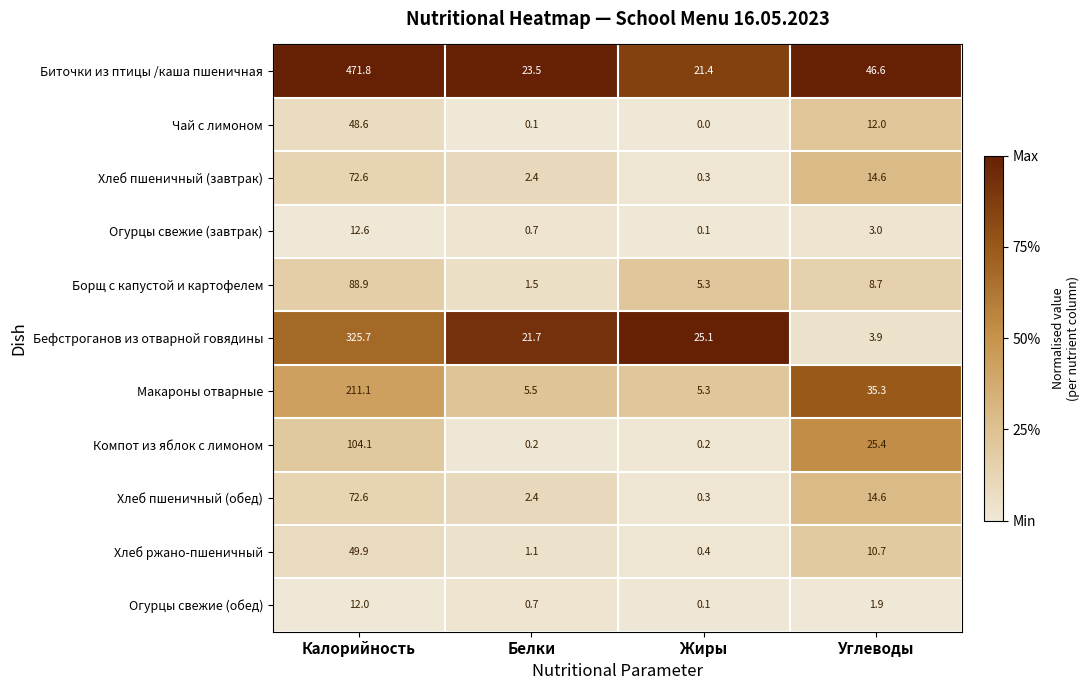

Count the number of data series in this chart.

11